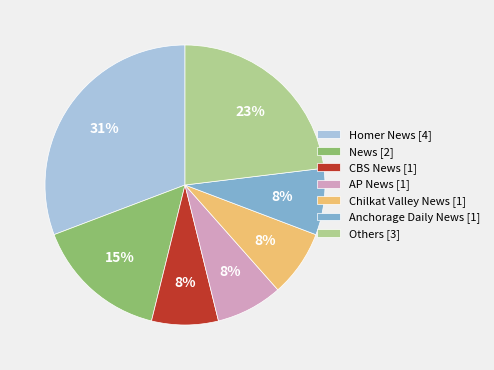

How many segments does this pie chart have?

7